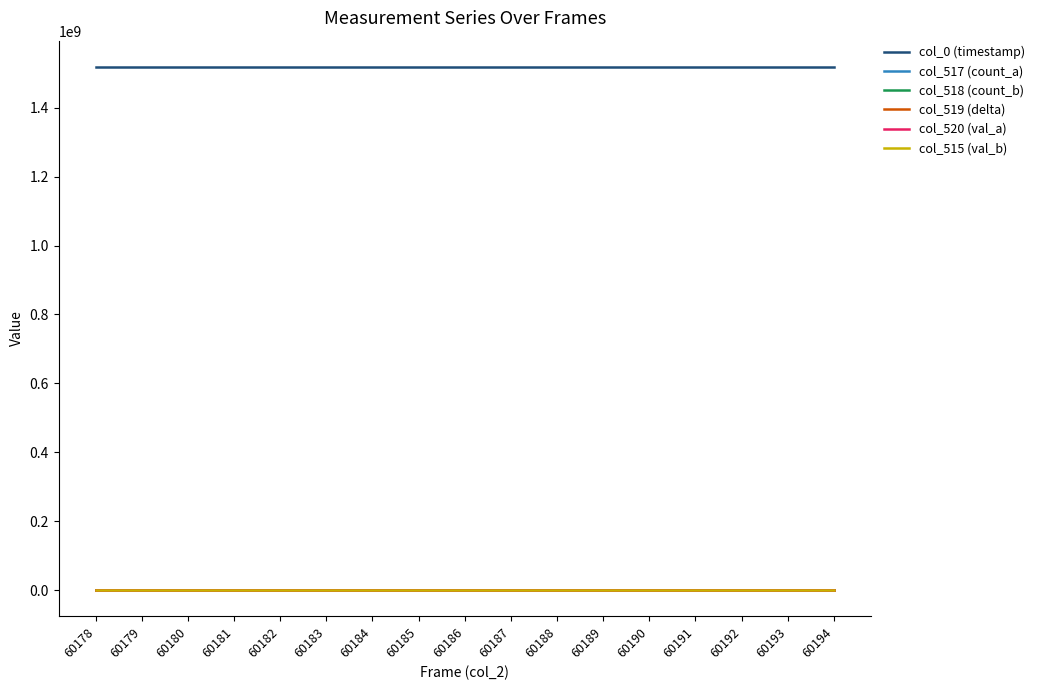

At how many categories does at least one series exceed 1448137953?

17